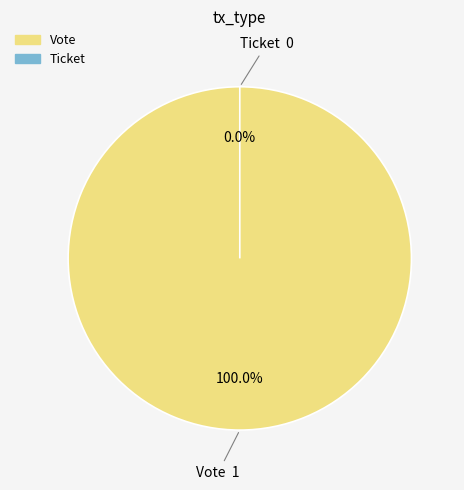

Is it true that Vote is 100% of the pie?

True